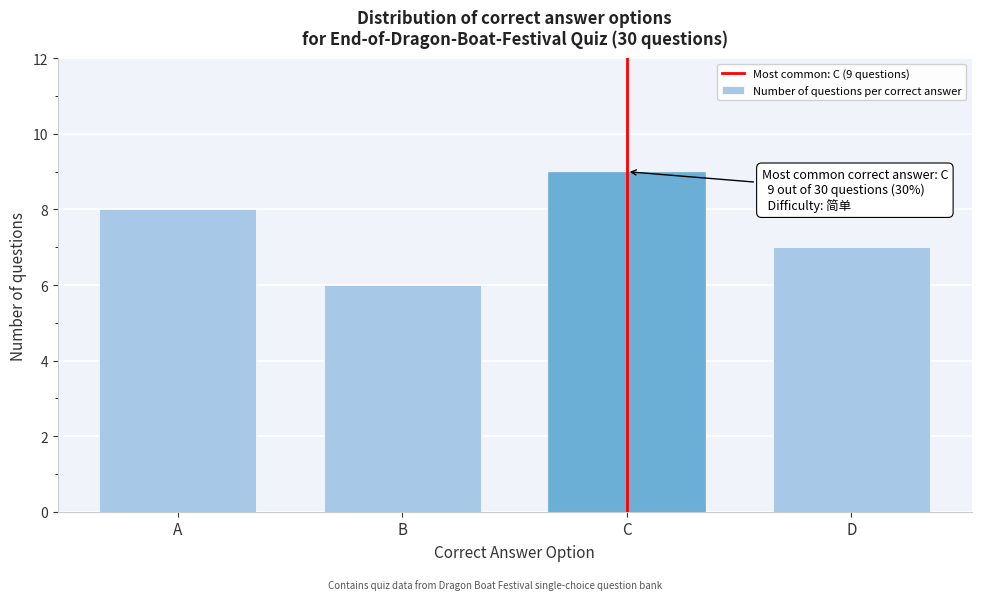

Reading right to left, transcribe all the data shown in this chart.

7	9	6	8